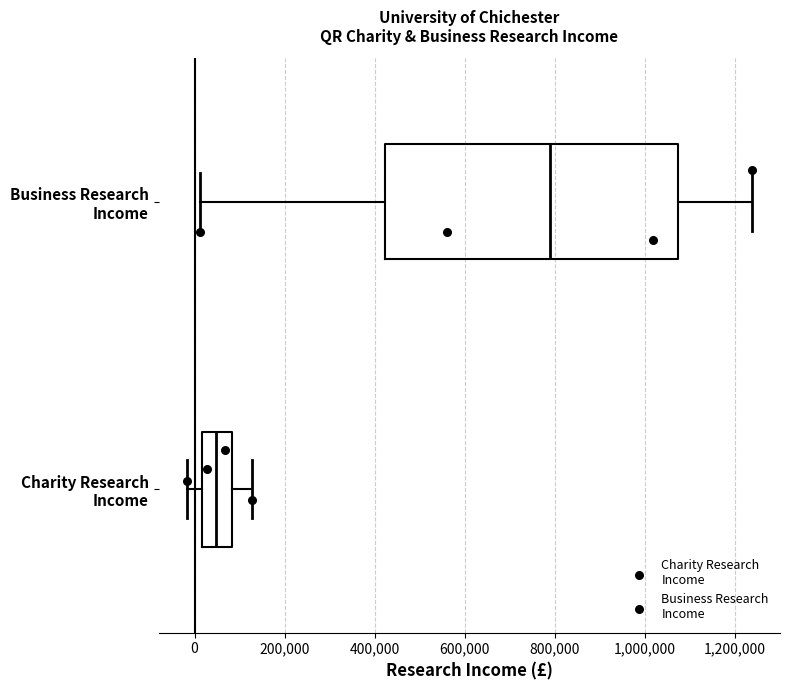

Reading bottom to top, transcribe this box plot: for each box, give where its median line is, the range the box spans, and where its two whiskers end, as read against the x-axis. The values are not printed on the chart, so give them approximately, as read against the axis.

Charity Research Income: median 40000, box 20000 to 80000, whiskers -20000 to 120000
Business Research Income: median 780000, box 420000 to 1080000, whiskers 20000 to 1240000